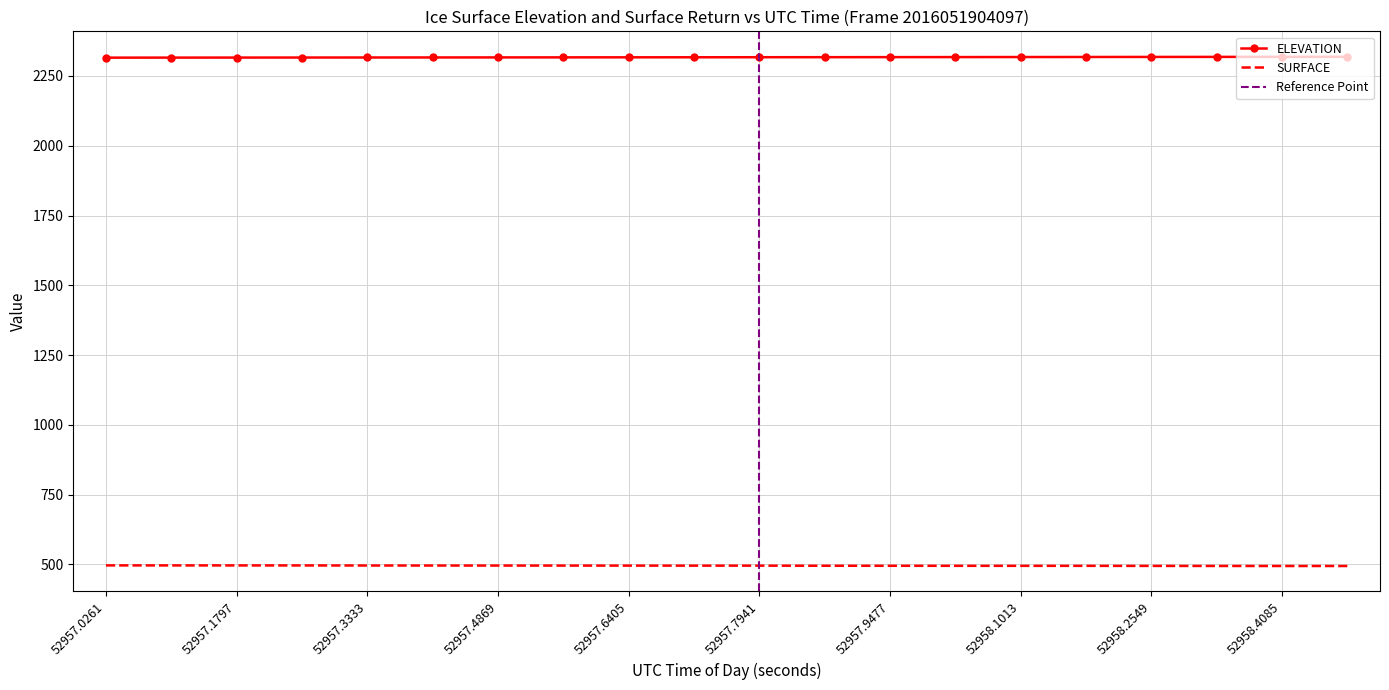

List the series in order of their peak value, lowest first.

SURFACE, ELEVATION